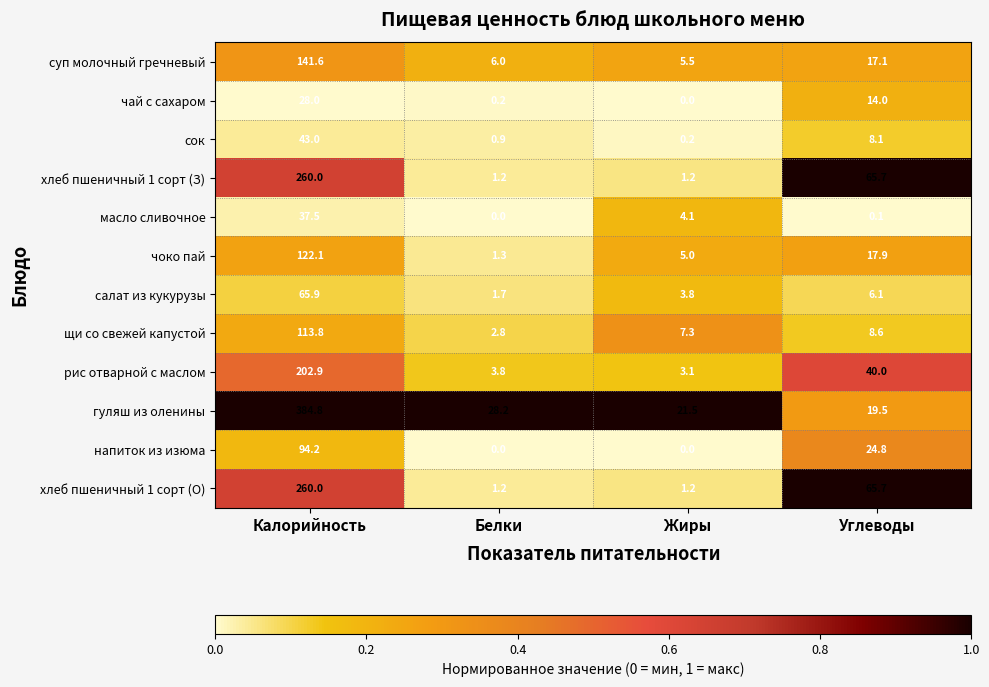

At how many categories does at least one series exceed 0?

4